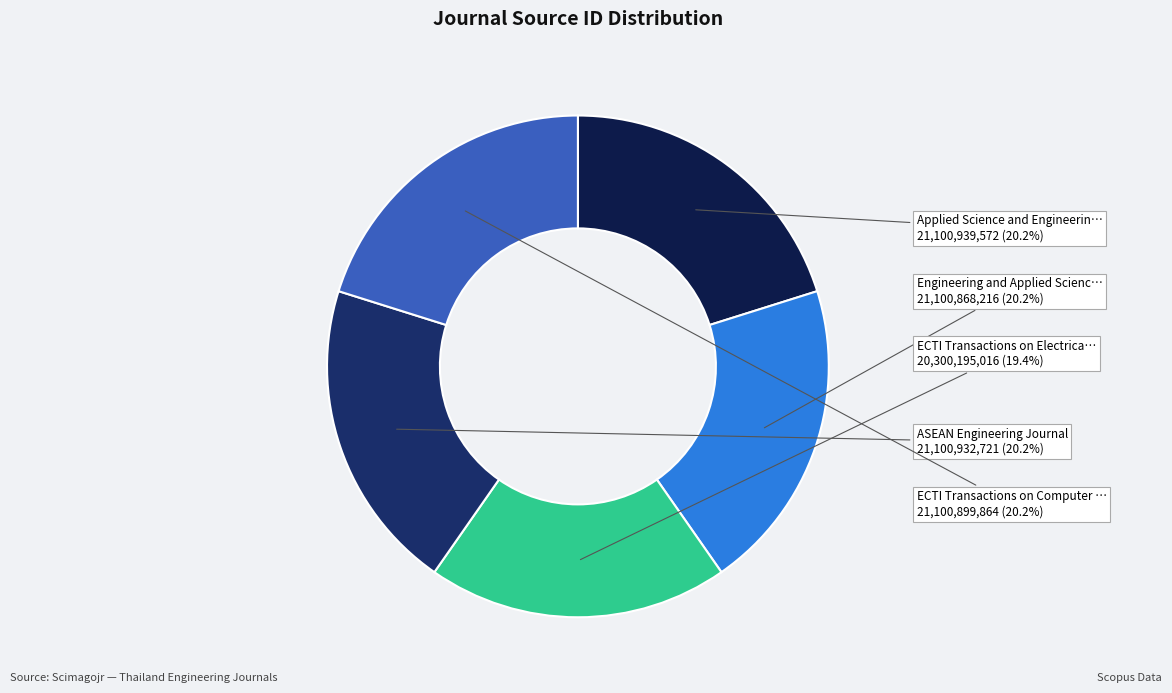

How many slices are in this pie chart?

5